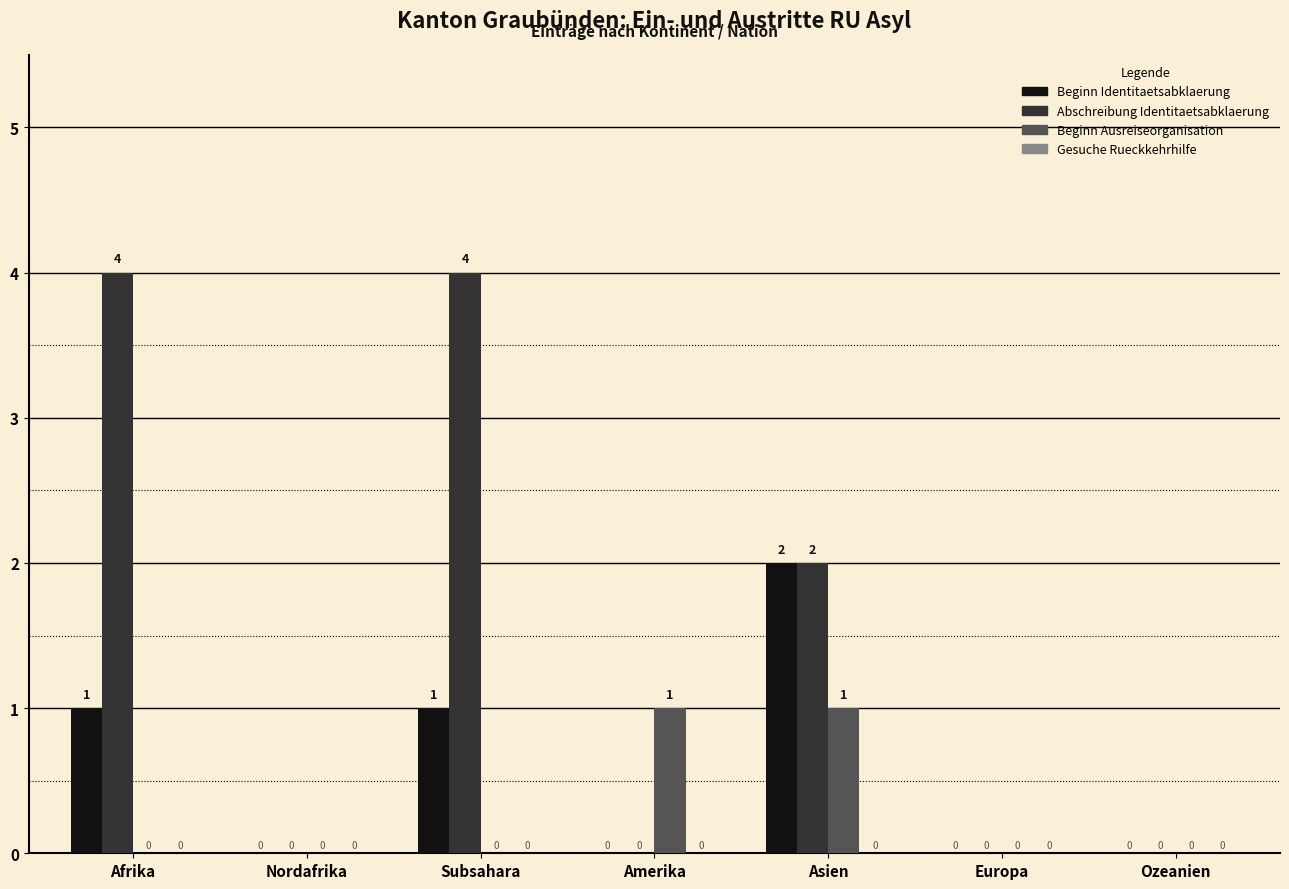

The Abschreibung Identitaetsabklaerung series shows 2 at Amerika. True or false?

False